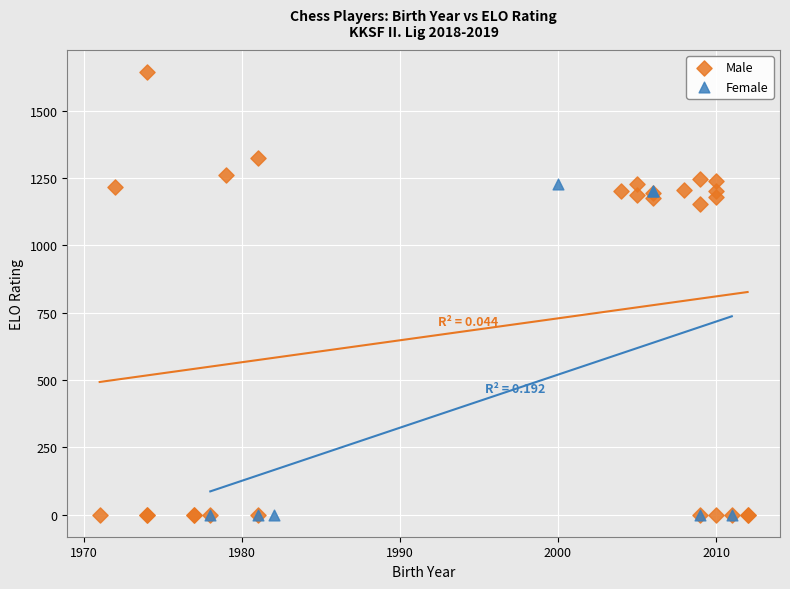

Which series reaches the maximum Y coordinate?

Male